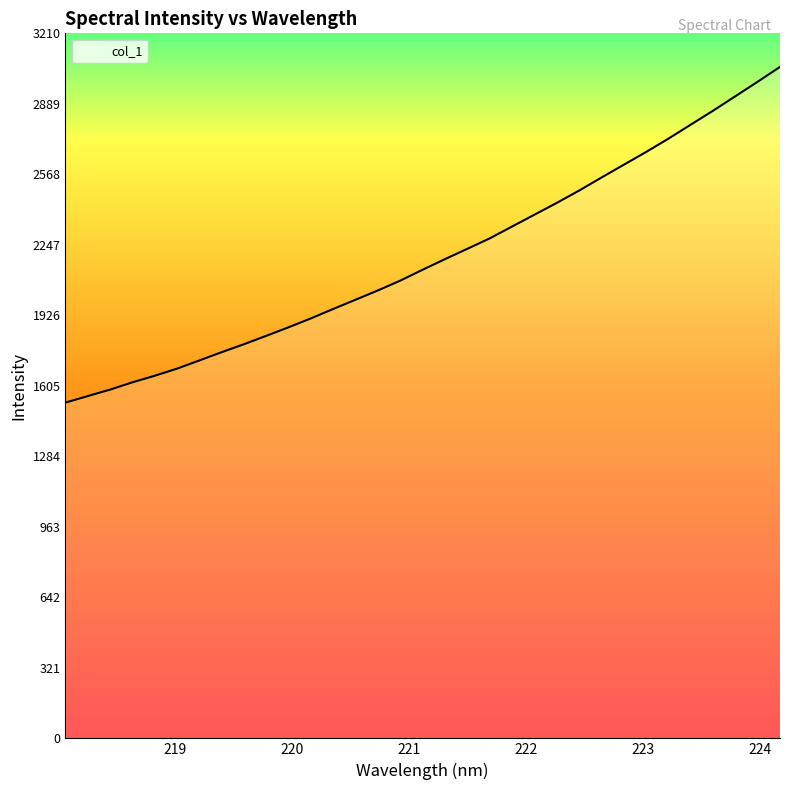

What is the smallest value displayed?

1528.8